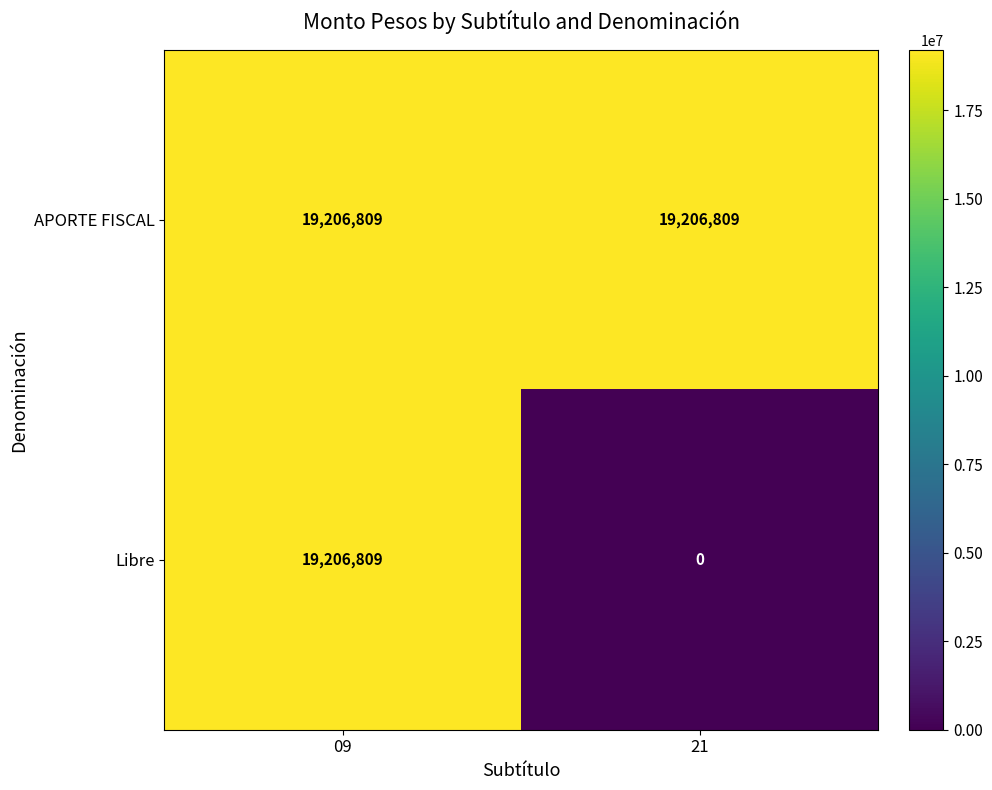

Which series has the largest range (max minus min)?

Libre